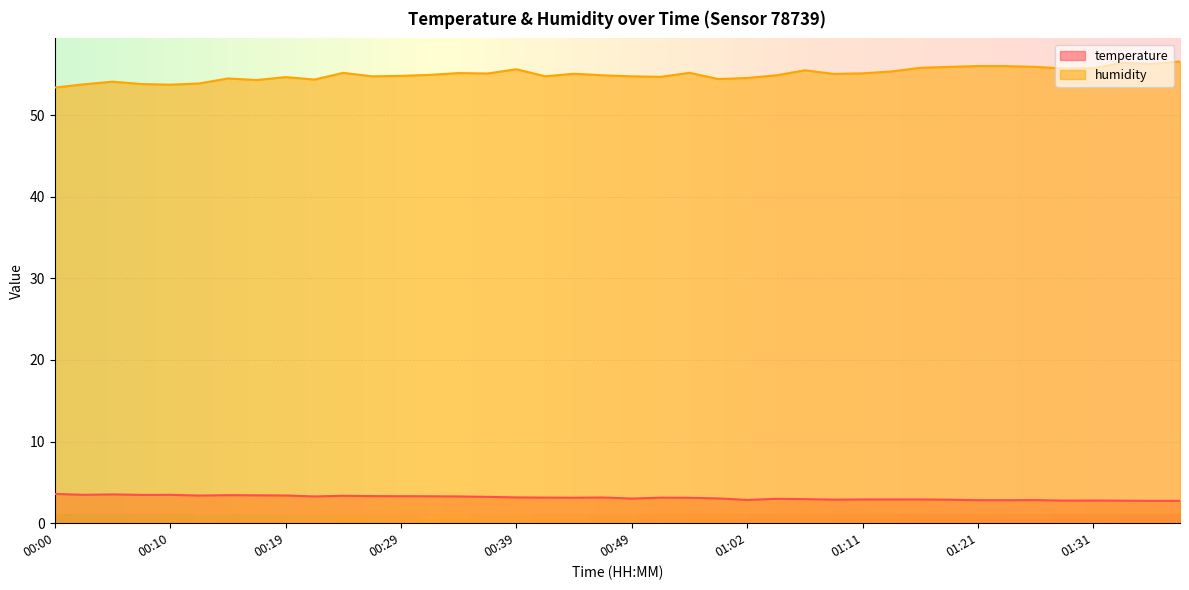

What is the value of the humidity point at the 7th from the left?

54.5